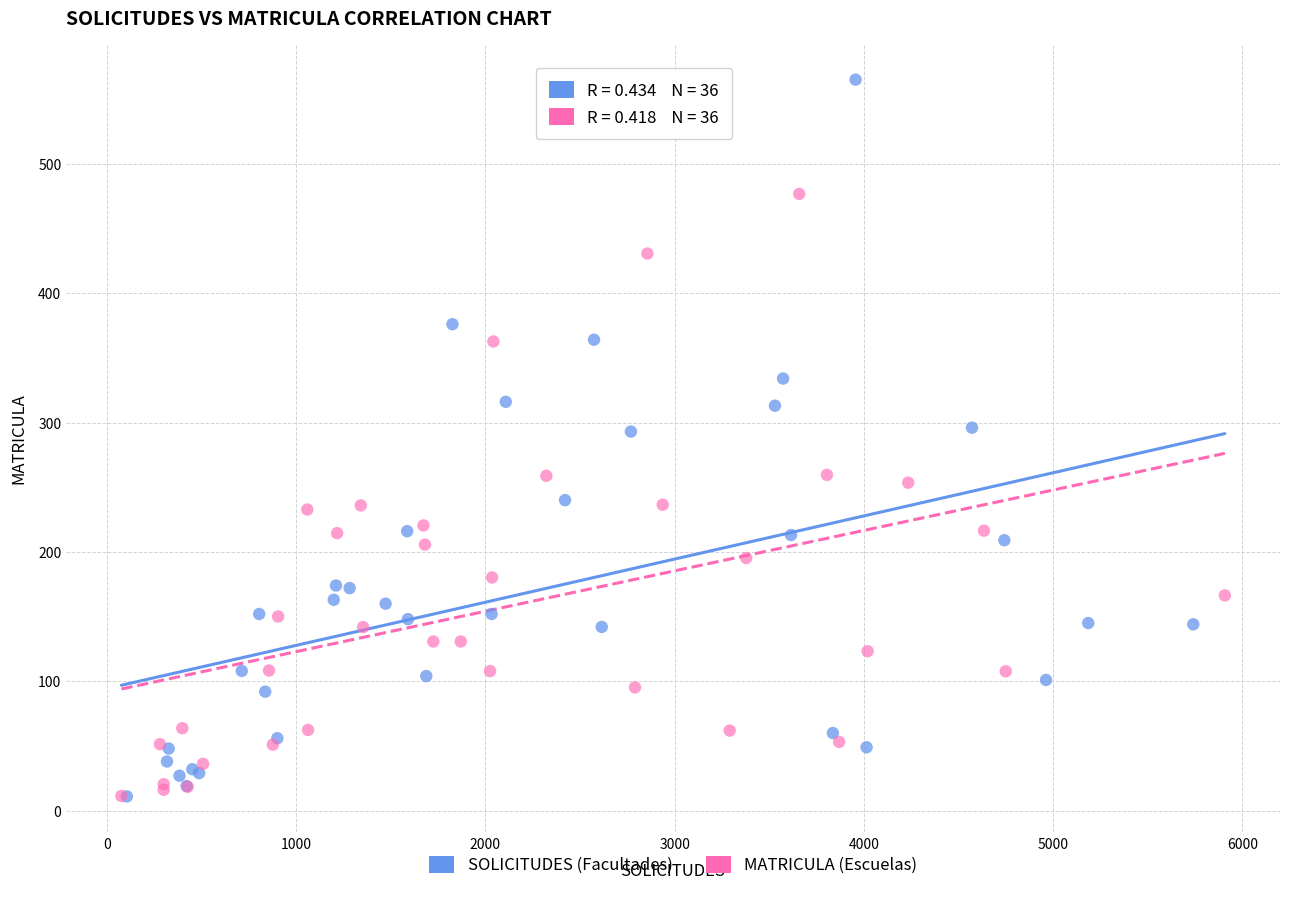

What are all the series names shown in the legend?

SOLICITUDES (Facultades), MATRICULA (Escuelas)